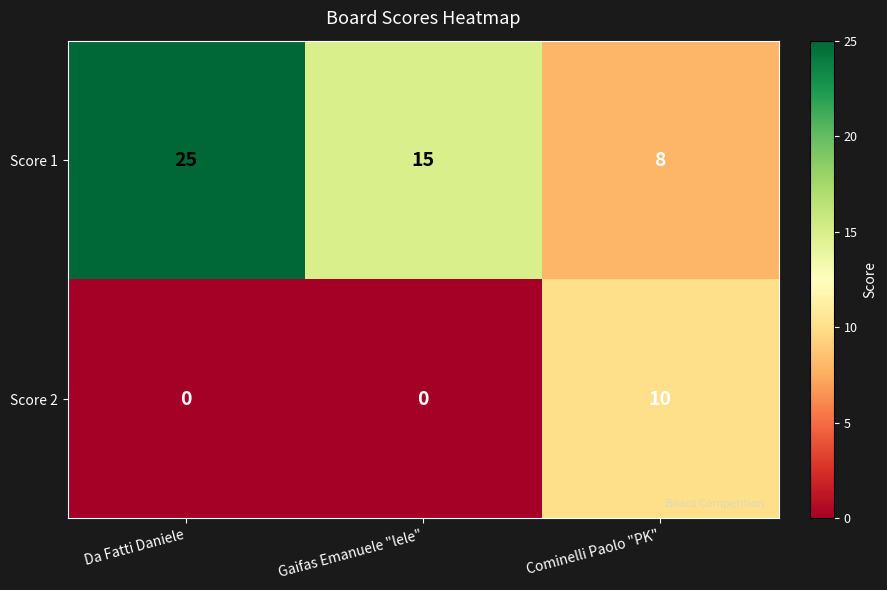

What is the difference between the maximum and minimum values in the Score 2 series?

10